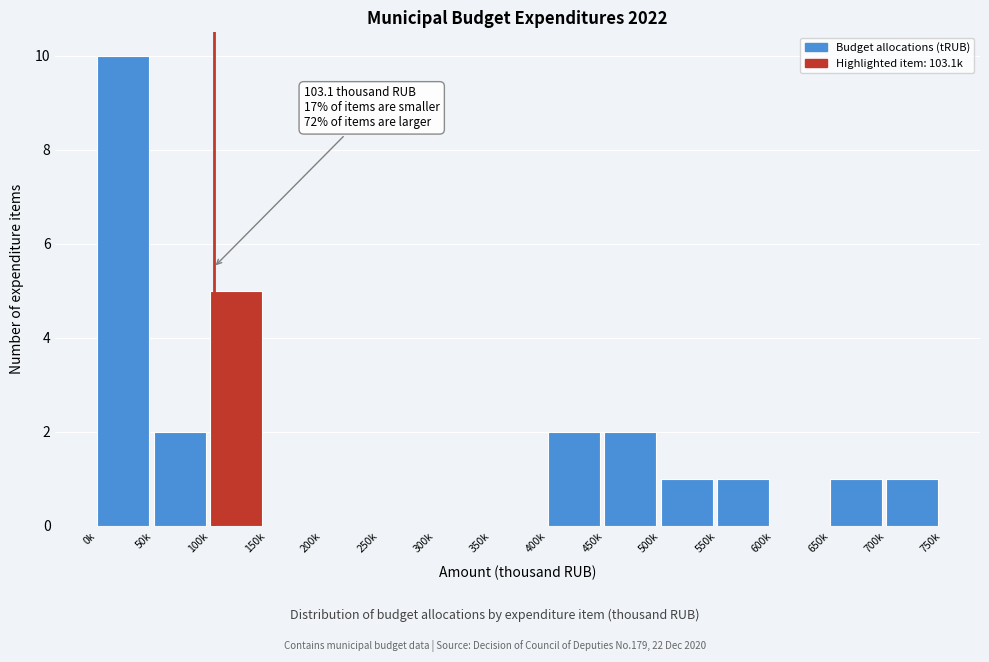

Reading right to left, what are all the values shown in this chart?

700k=1	650k=1	600k=0	550k=1	500k=1	450k=2	400k=2	350k=0	300k=0	250k=0	200k=0	150k=0	100k=5	50k=2	0k=10